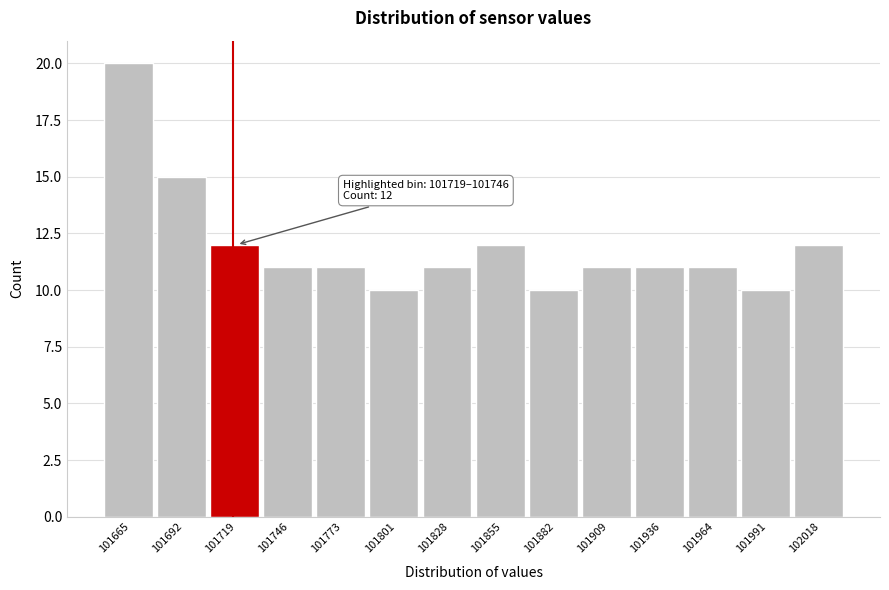

Reading right to left, extract all data points from this chart.

12	10	11	11	11	10	12	11	10	11	11	12	15	20